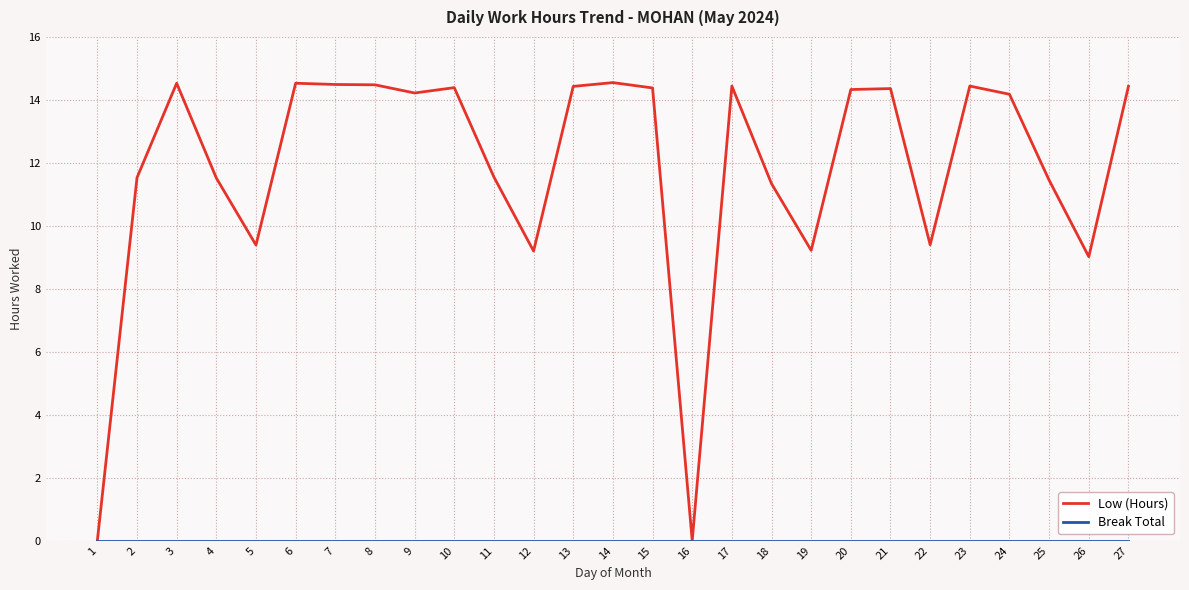

How many values in the Low (Hours) series exceed 14?

15